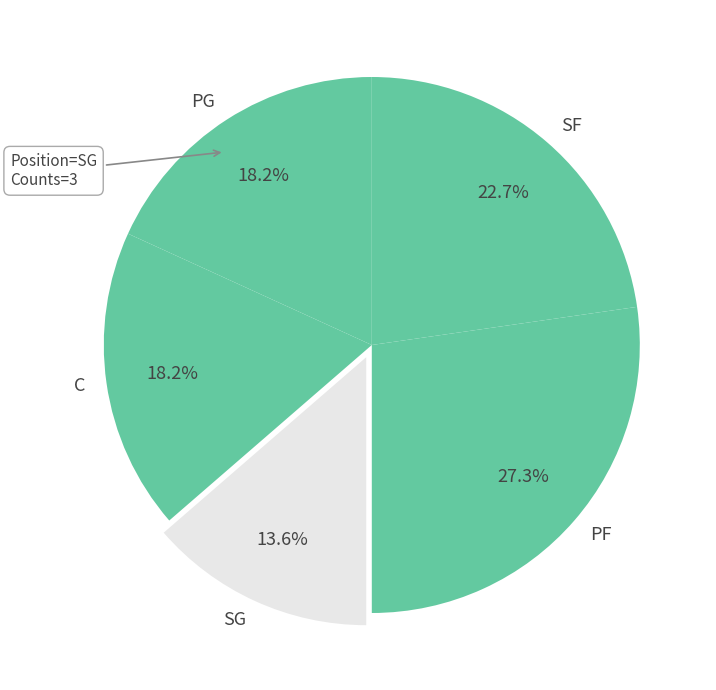

Is SF the majority of the pie?

No